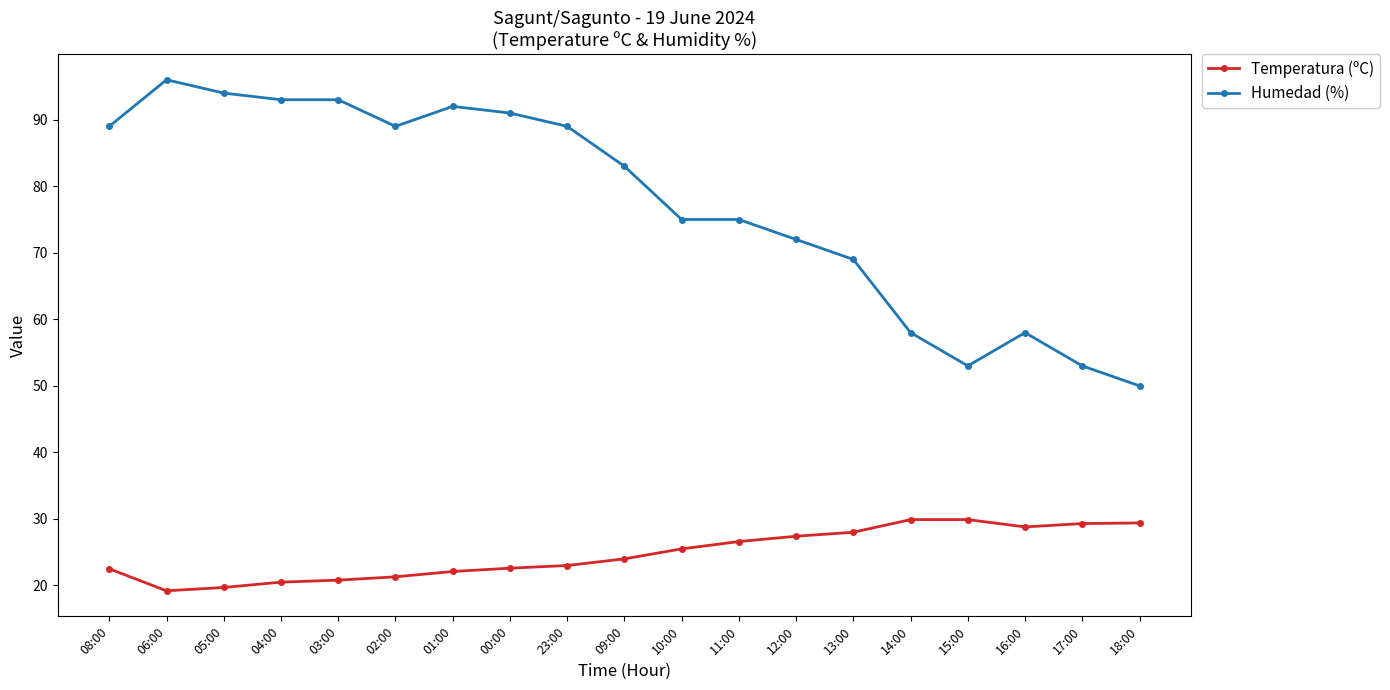

The Temperatura (ºC) series shows 22.5 at 08:00. True or false?

True